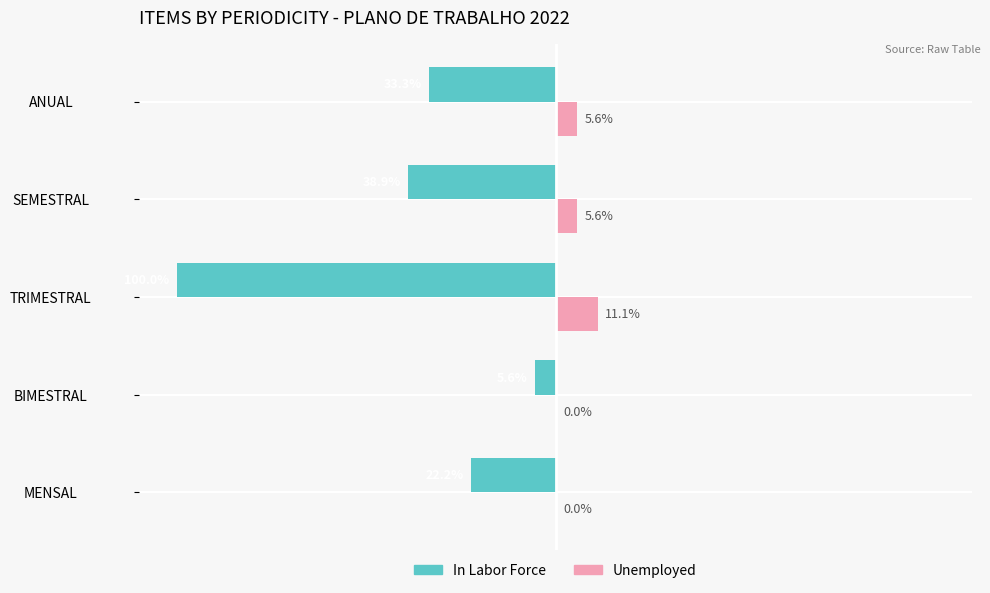

At which category does the chart reach its peak across all series?

TRIMESTRAL